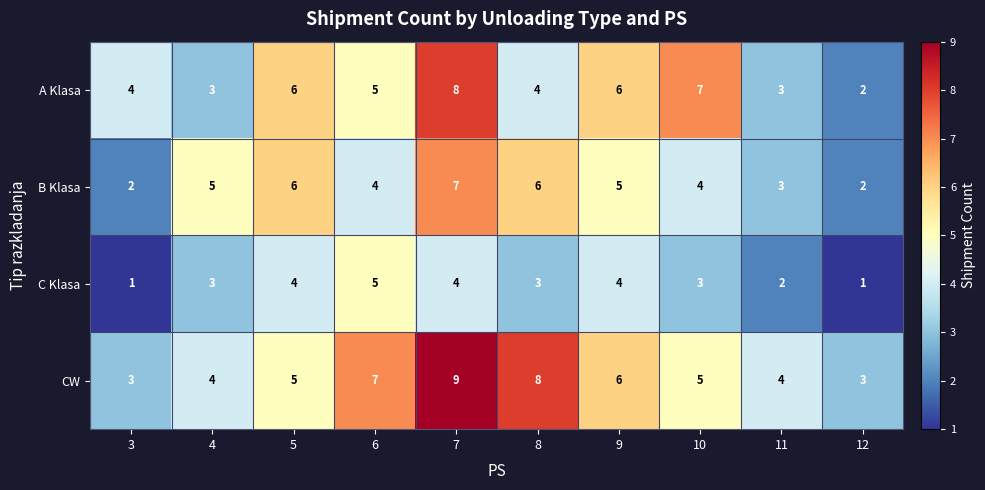

Rank the series by their average value, from lowest to highest.

C Klasa, B Klasa, A Klasa, CW